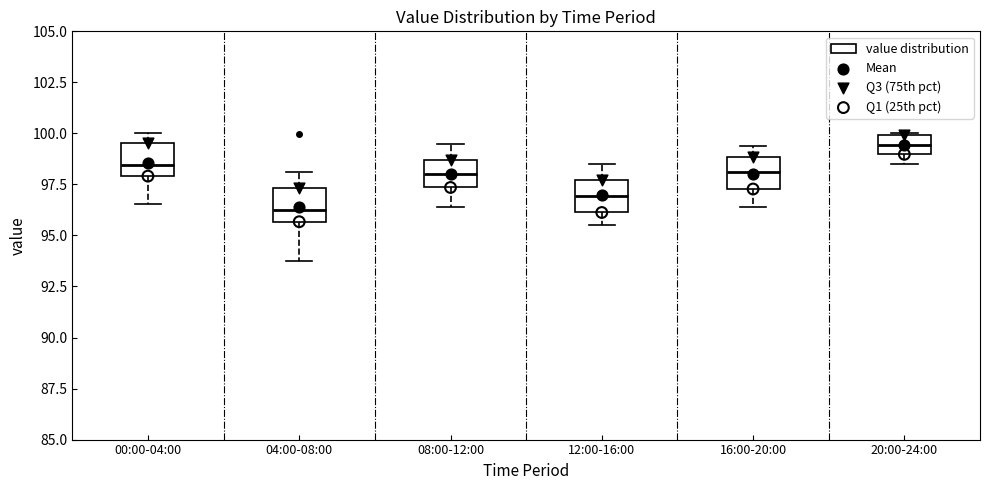

Which box has the lowest median line?

04:00-08:00